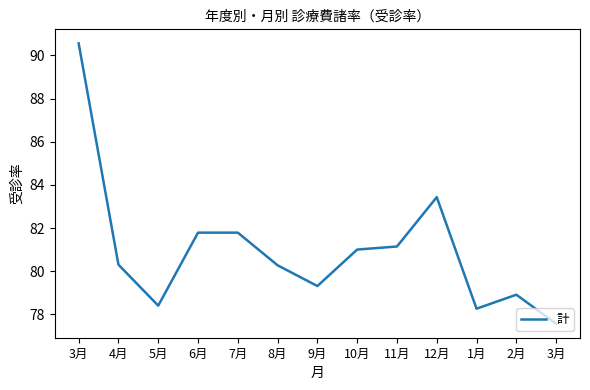

List the labels in order of value, largest first.

3月, 12月, 6月, 7月, 11月, 10月, 4月, 8月, 9月, 2月, 5月, 1月, 3月